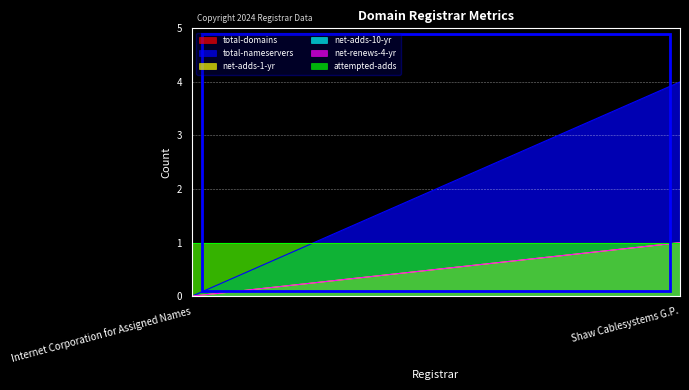

What is the total value across all series at Shaw Cablesystems G.P.?

8